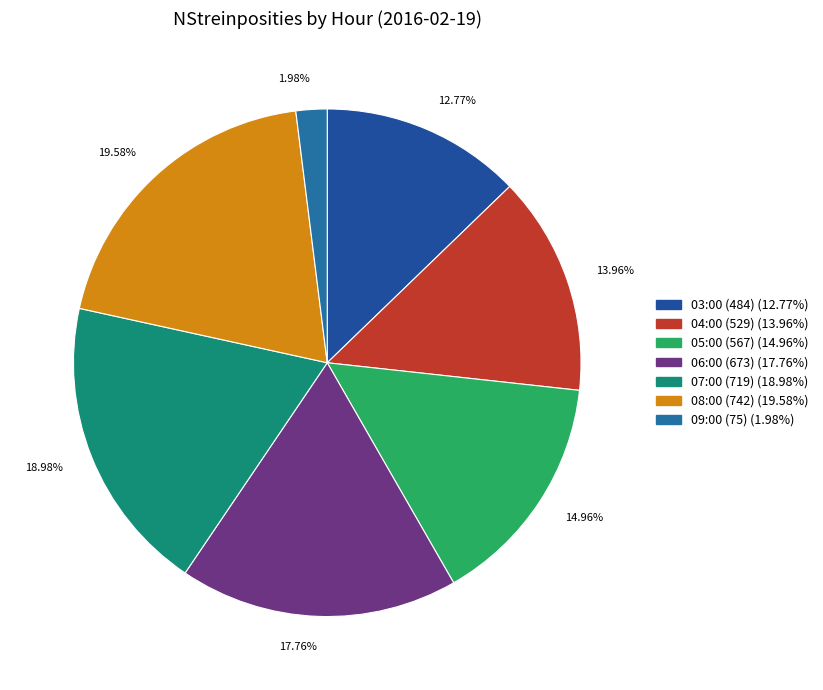

What is the ratio of the value at 07:00 (719) to the value at 05:00 (567)?

1.3